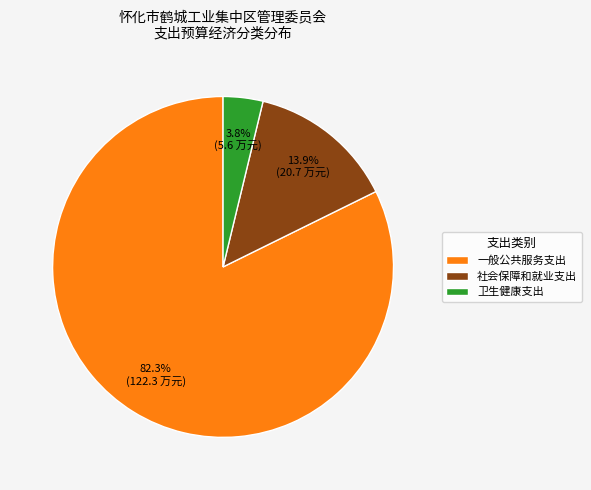

How many segments does this pie chart have?

3